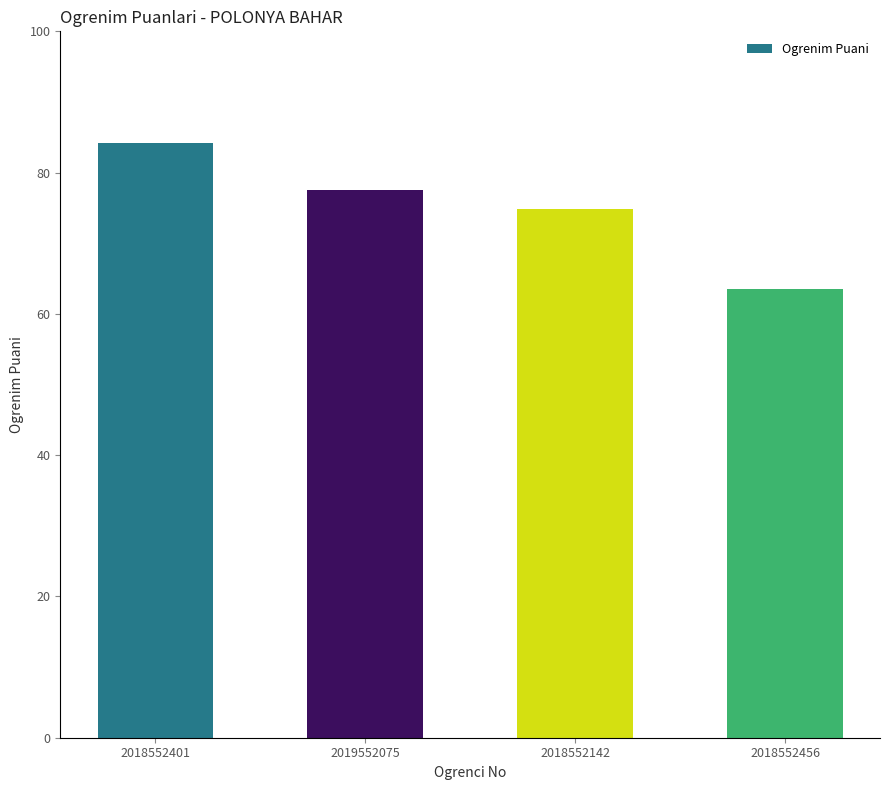

What is the average value?

75.0